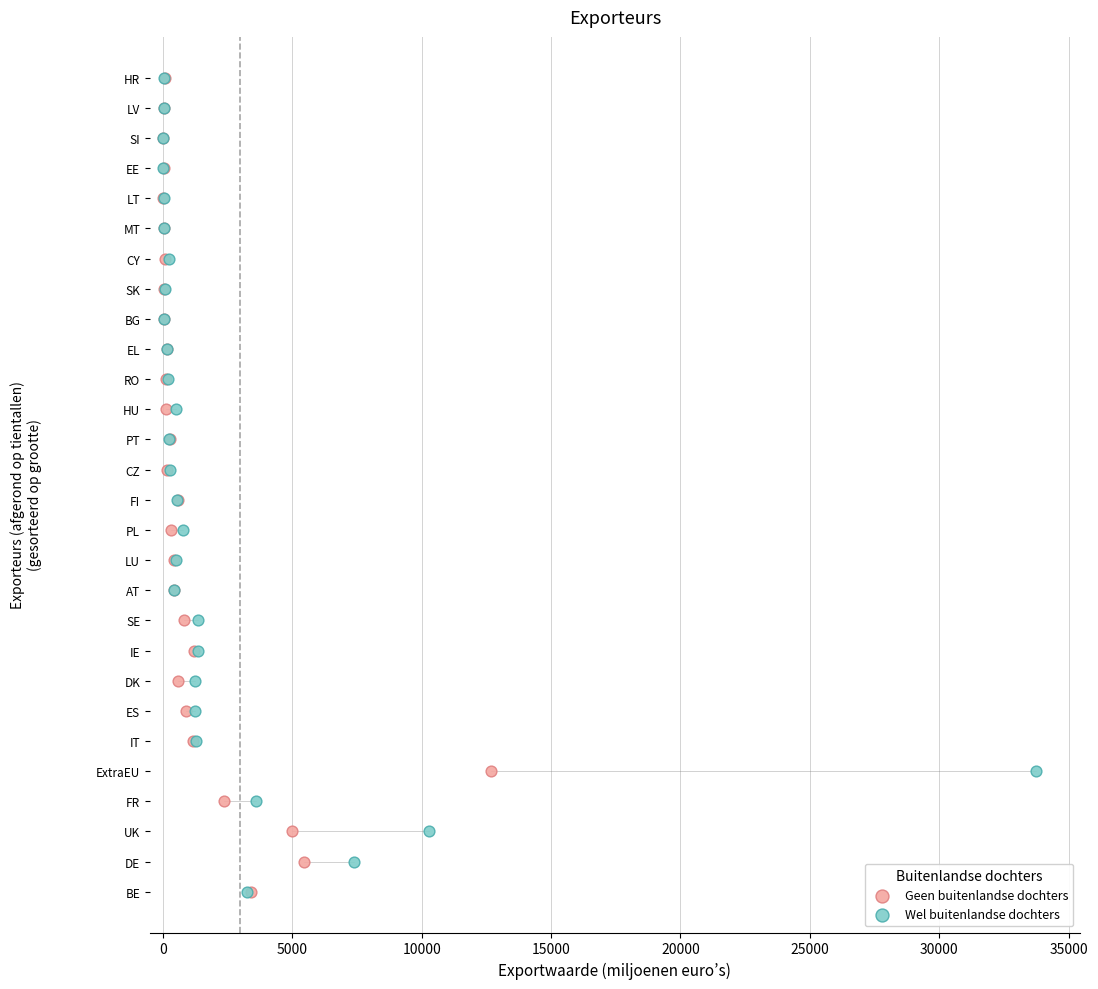

What are all the series names shown in the legend?

Geen buitenlandse dochters, Wel buitenlandse dochters